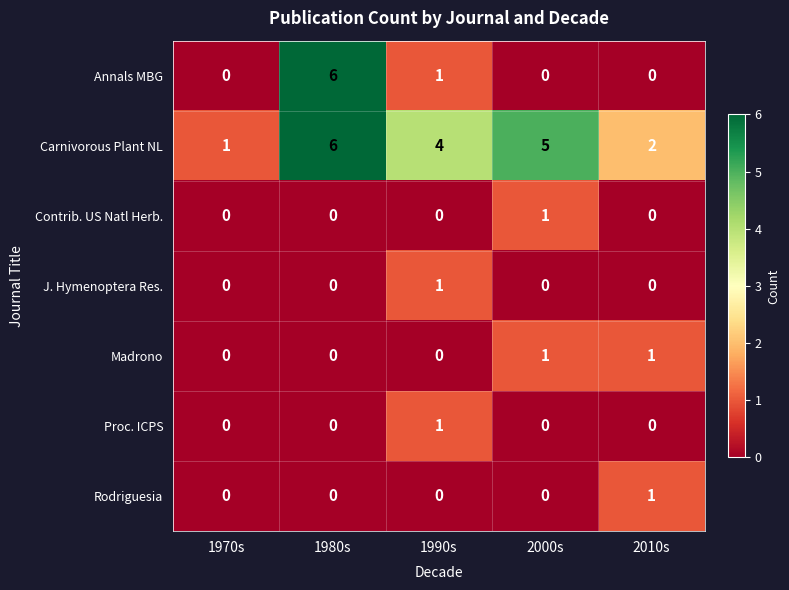

At how many categories does at least one series exceed 0?

5